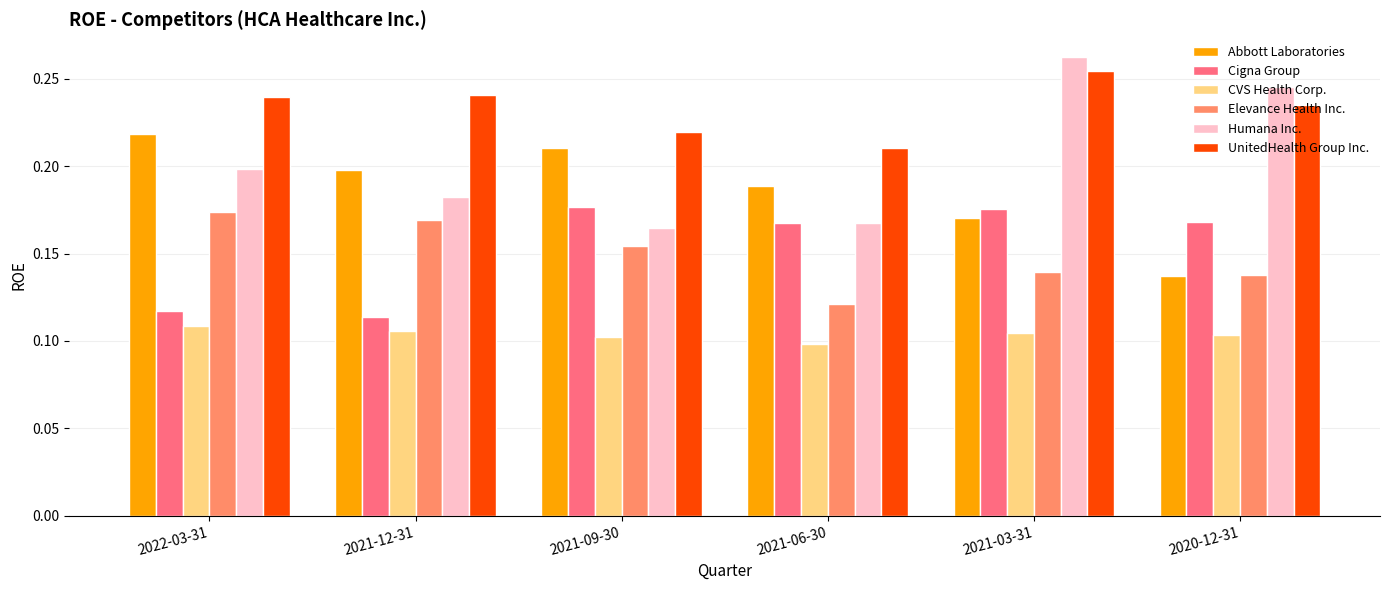

What position from the right is 2021-12-31?

5